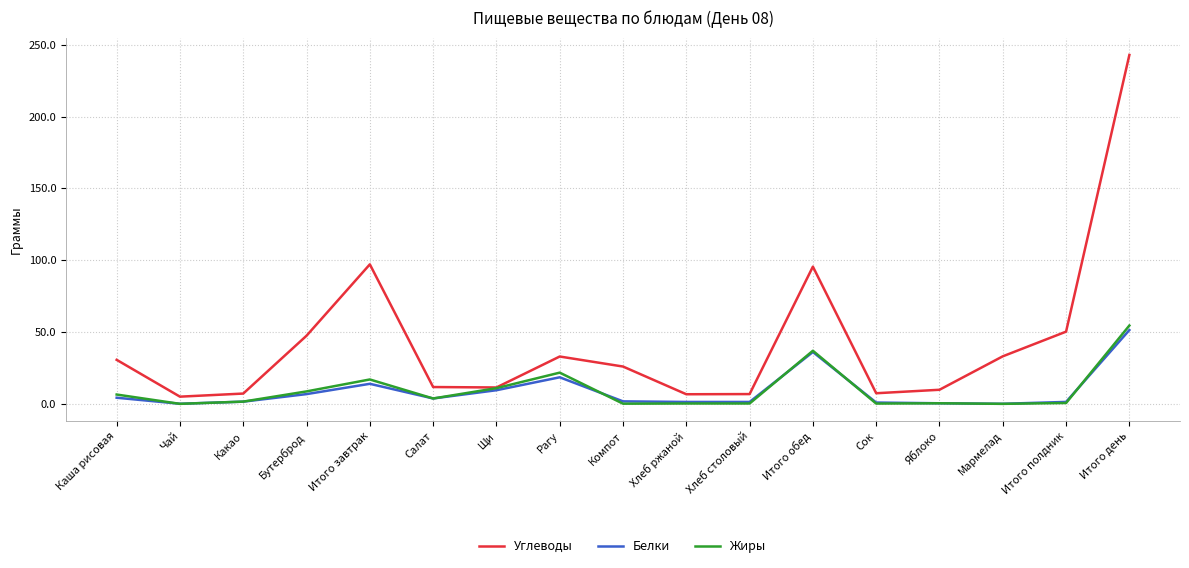

Between Итого полдник and Итого день, which series saw the biggest shift?

Углеводы